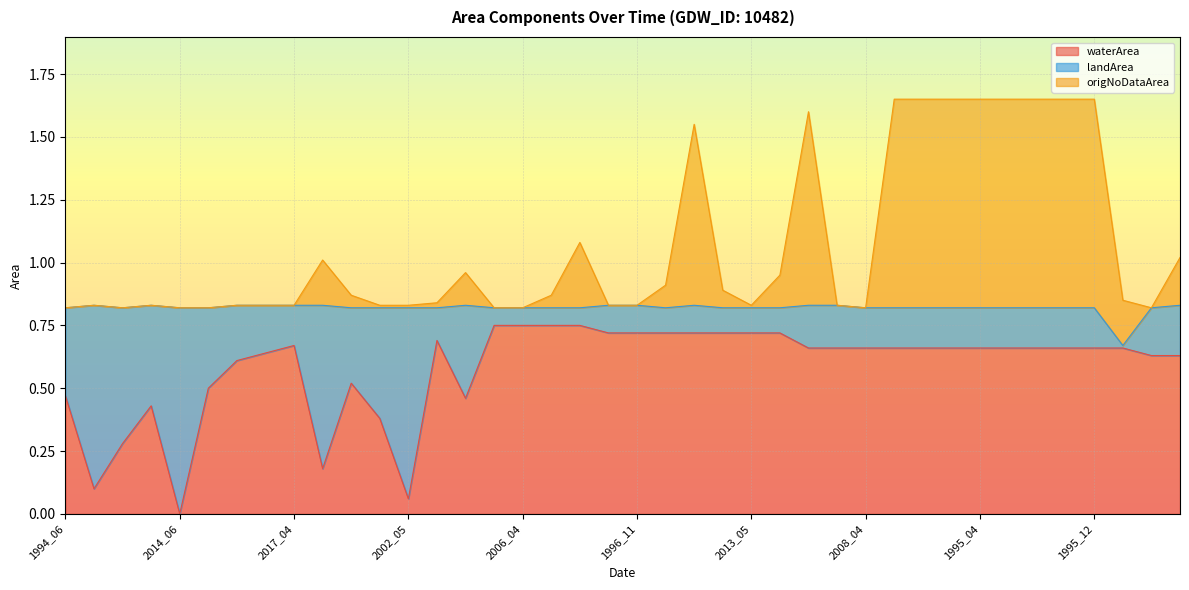

True or false: waterArea and origNoDataArea intersect in this chart.

False